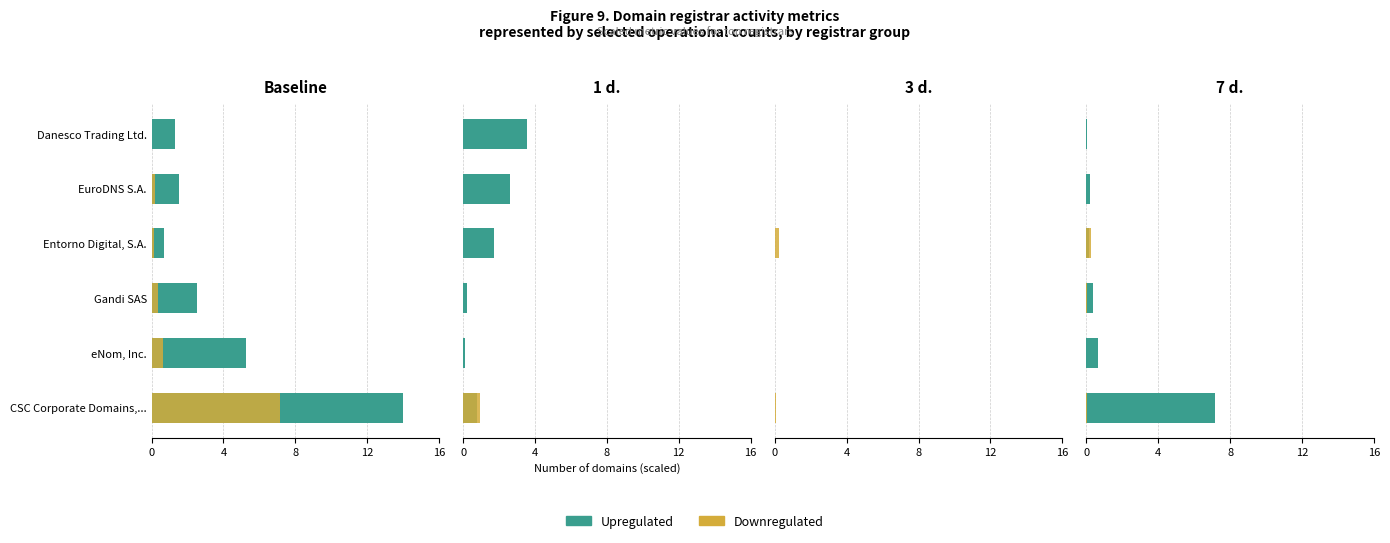

What position from the right is Danesco Trading Ltd.?

1